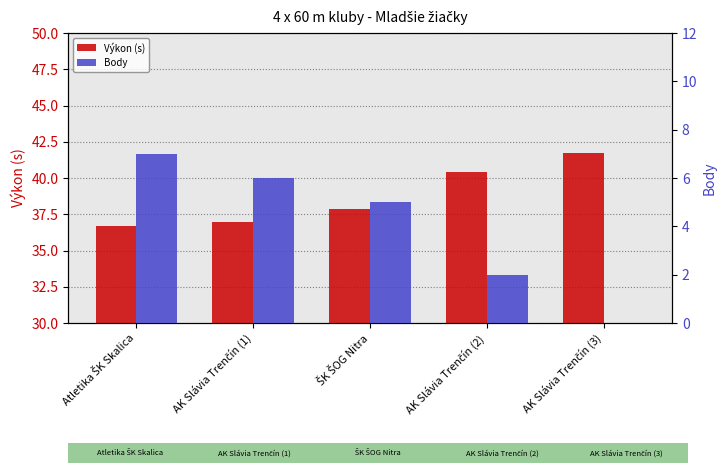

How many bars are there in total?

10